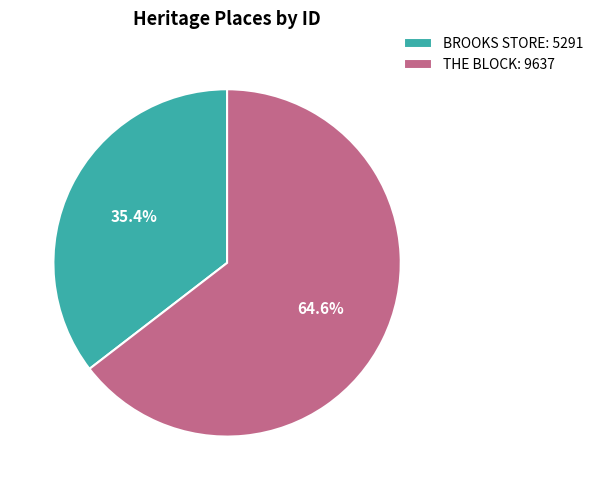

What is the ratio of the value at BROOKS STORE: 5291 to the value at THE BLOCK: 9637?

0.5